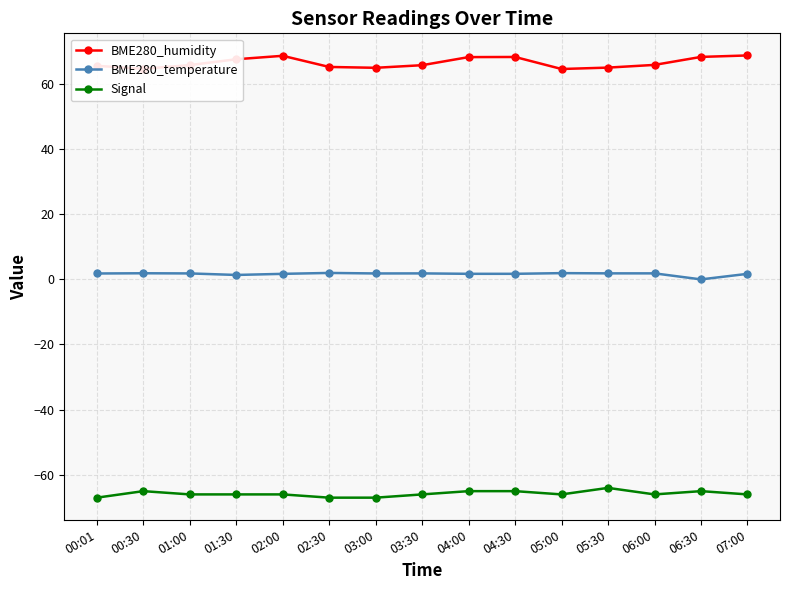

What is the sum of the BME280_humidity values at 02:30 and 05:30?

130.1